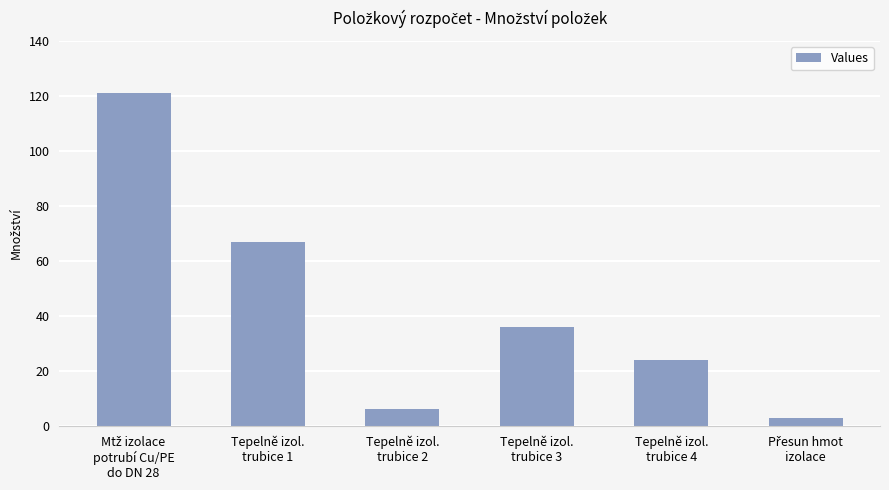

Reading right to left, list all the values displayed in this chart.

3	24	36	6	67	121